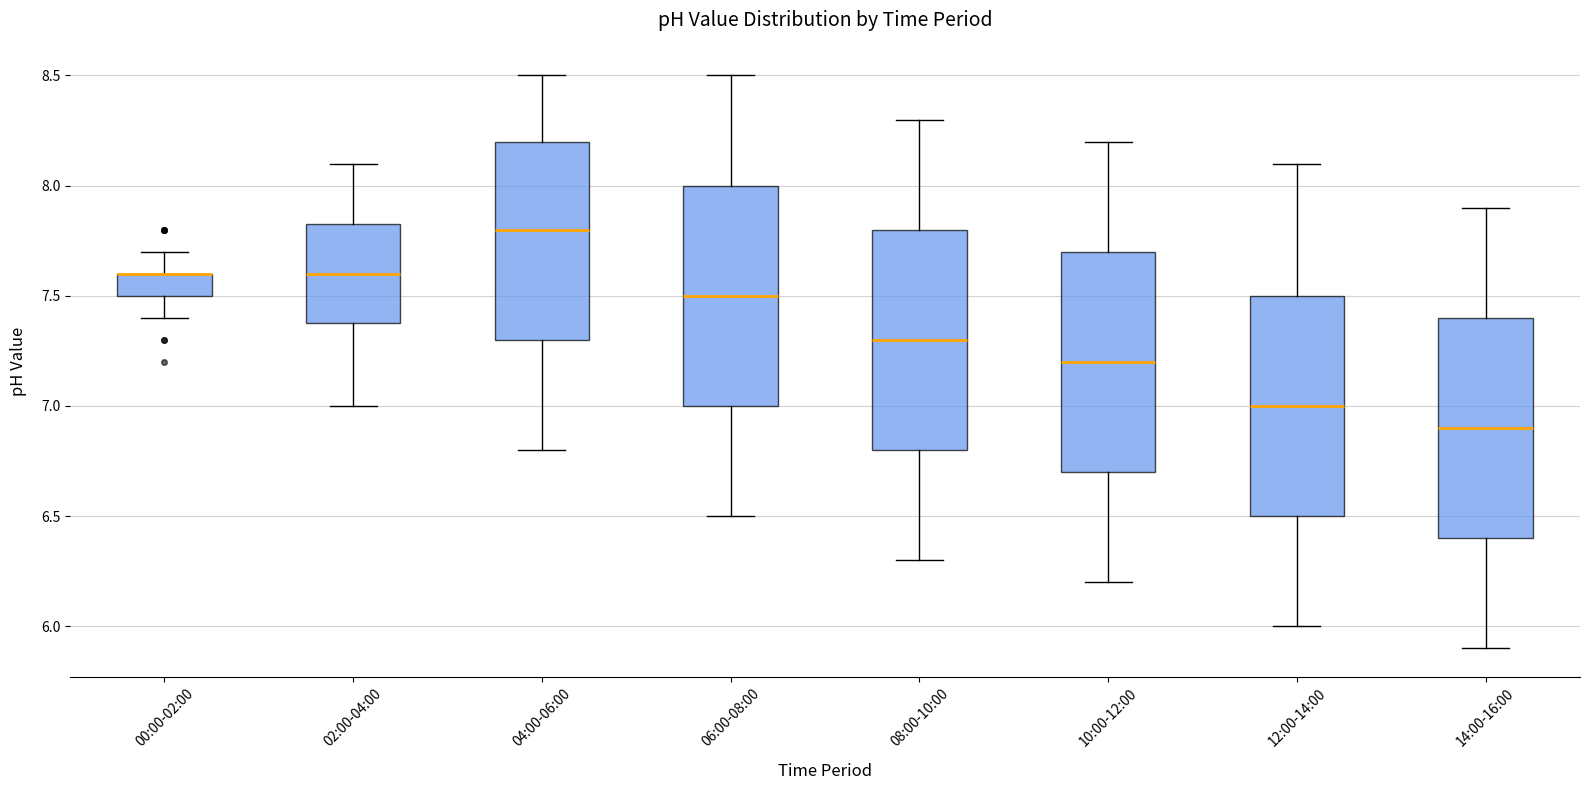

Reading left to right, read every box against the y-axis: the position of its median line, the range the box covers, and the ends of its whiskers. The values are not printed on the chart, so give them approximately, as read against the axis.

00:00-02:00: median 7.60 (drawn on the box's upper edge), box 7.50 to 7.60, whiskers 7.40 to 7.70
02:00-04:00: median 7.60, box 7.40 to 7.85, whiskers 7.00 to 8.10
04:00-06:00: median 7.80, box 7.30 to 8.20, whiskers 6.80 to 8.50
06:00-08:00: median 7.50, box 7.00 to 8.00, whiskers 6.50 to 8.50
08:00-10:00: median 7.30, box 6.80 to 7.80, whiskers 6.30 to 8.30
10:00-12:00: median 7.20, box 6.70 to 7.70, whiskers 6.20 to 8.20
12:00-14:00: median 7.00, box 6.50 to 7.50, whiskers 6.00 to 8.10
14:00-16:00: median 6.90, box 6.40 to 7.40, whiskers 5.90 to 7.90